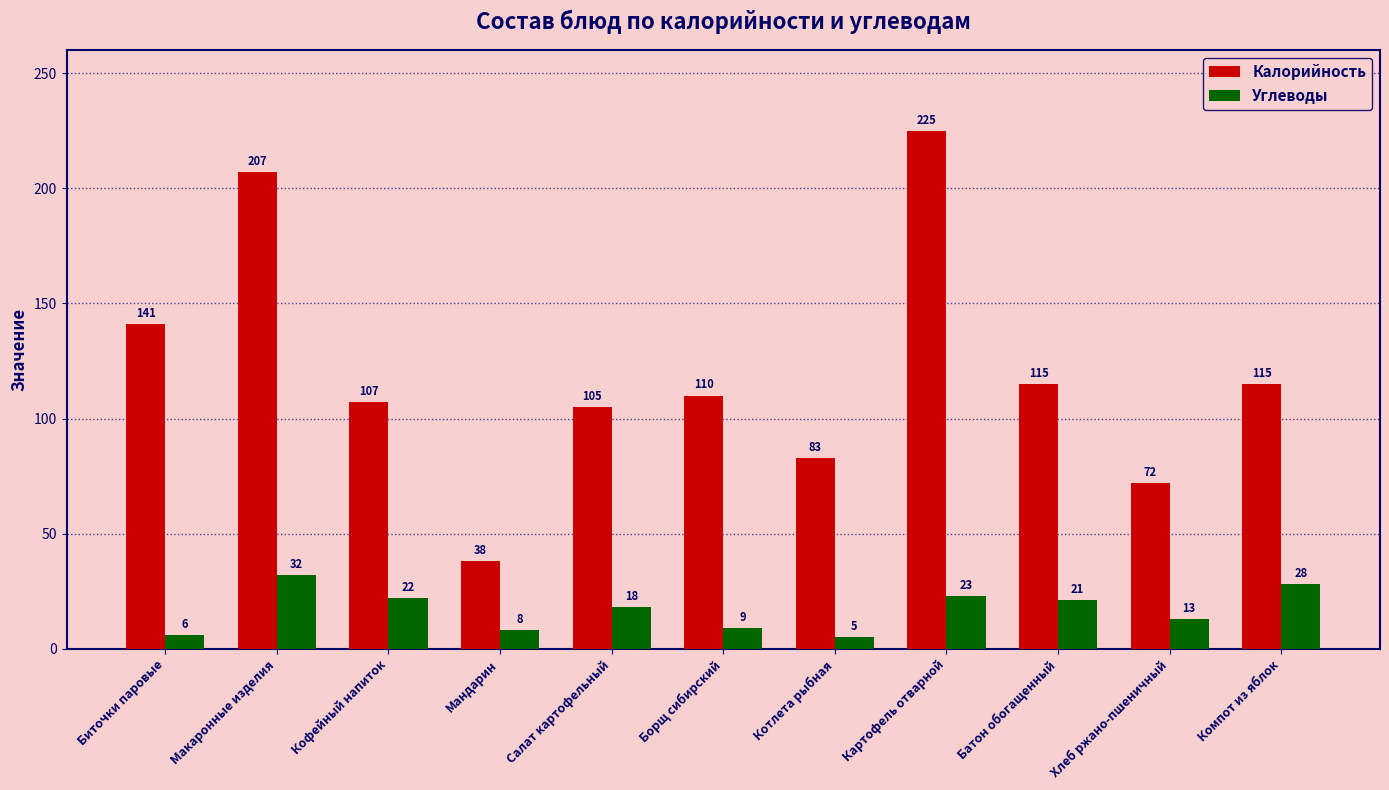

How many data points in Углеводы are less than 18?

5